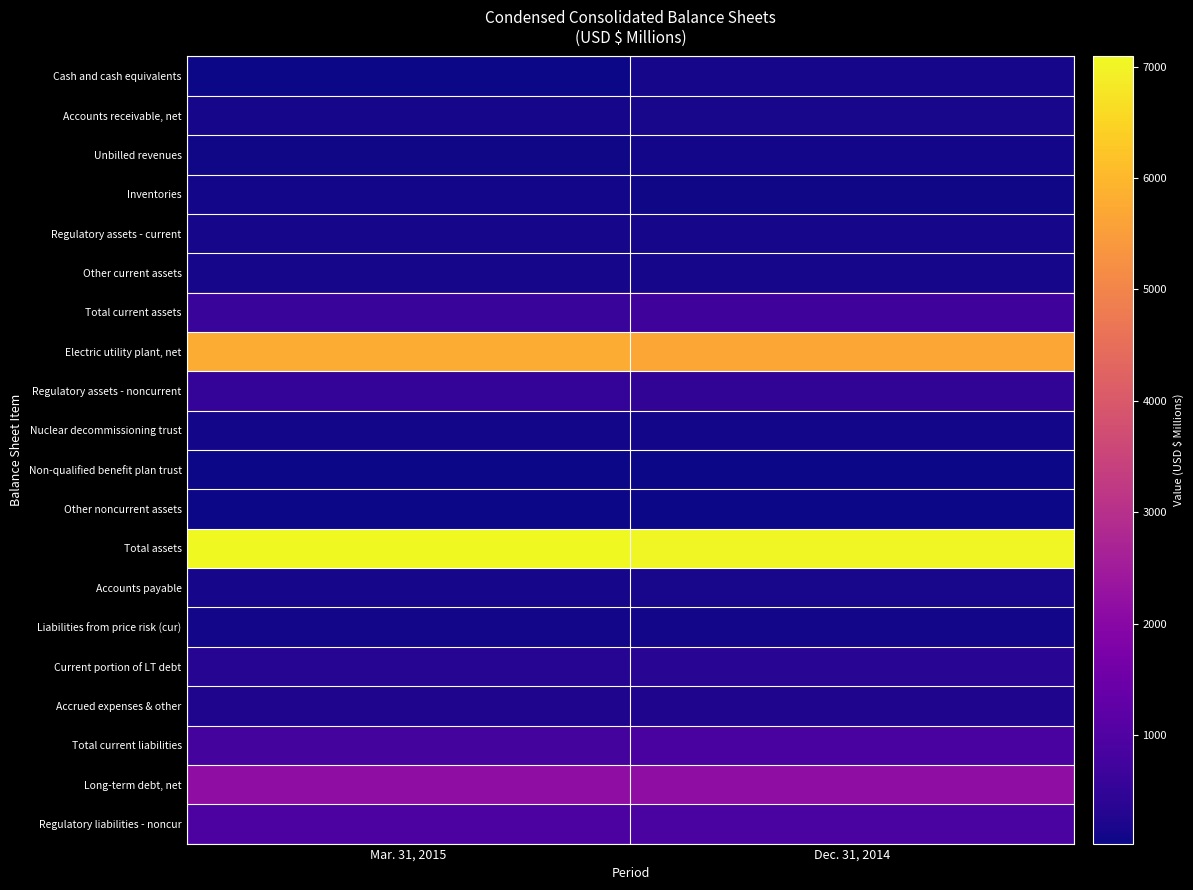

What is the greatest value displayed?

7091